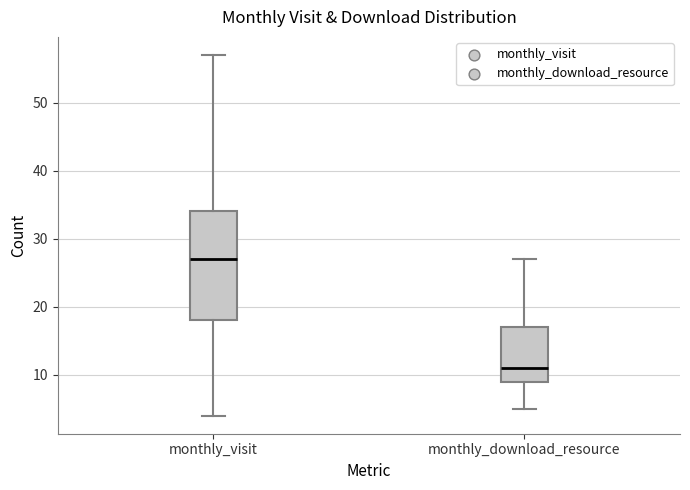

Reading left to right, transcribe this box plot: for each box, give where its median line is, the range the box spans, and where its two whiskers end, as read against the y-axis. The values are not printed on the chart, so give them approximately, as read against the axis.

monthly_visit: median 27, box 18 to 34, whiskers 4 to 57
monthly_download_resource: median 11, box 9 to 17, whiskers 5 to 27